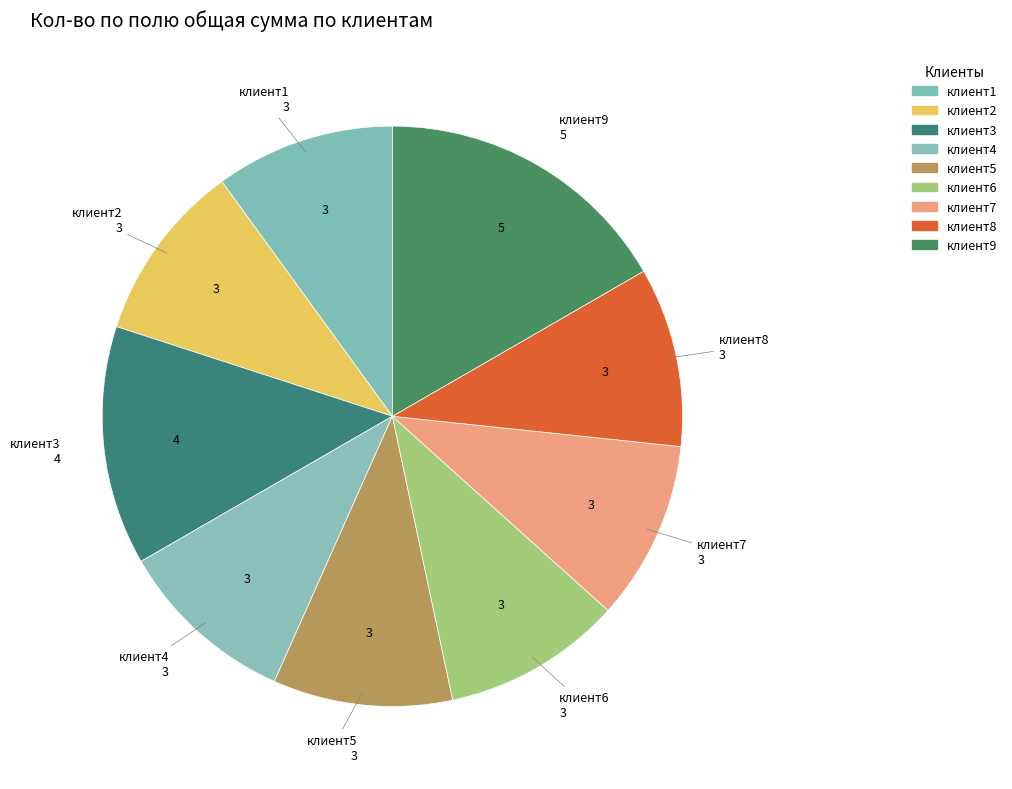

How many slices are in this pie chart?

9